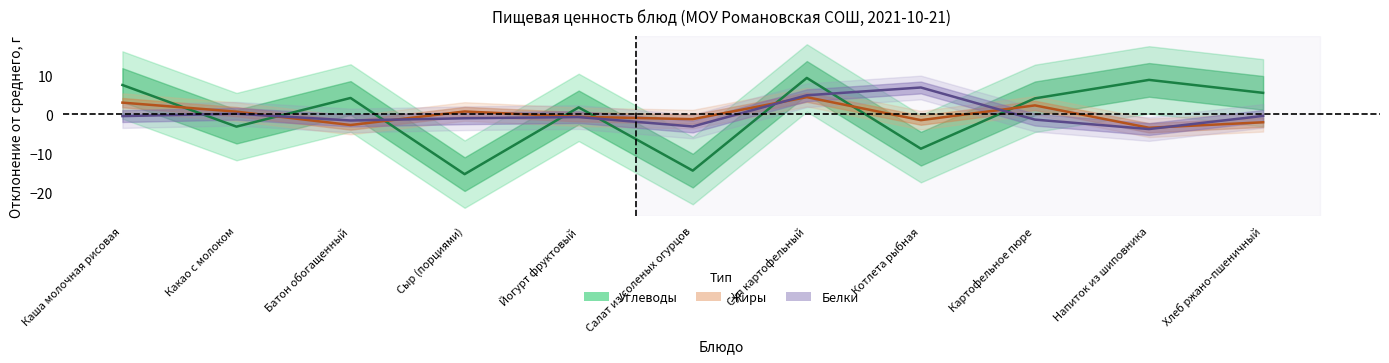

Which series has the widest spread of values?

Углеводы (отклонение)